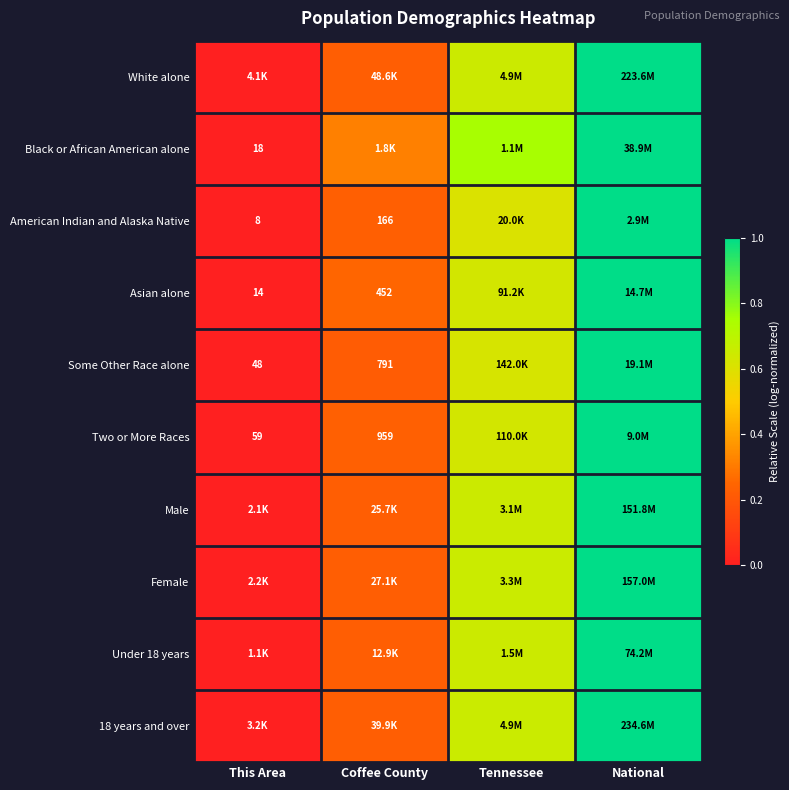

Which label corresponds to the largest value in the chart?

National